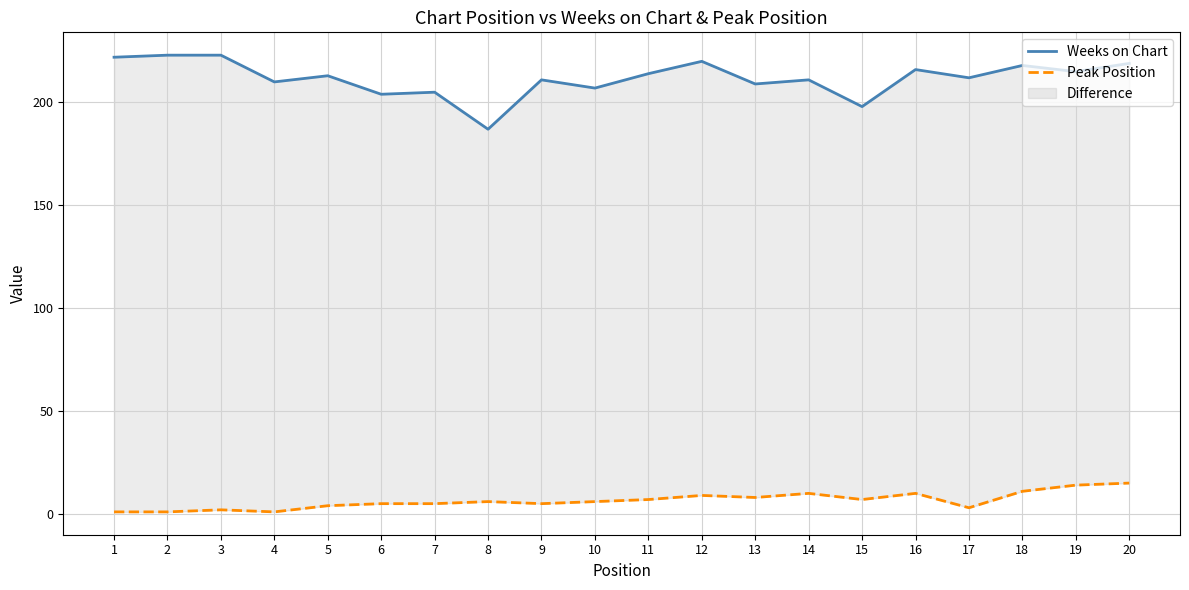

How many data points in Peak Position are less than 6?

9